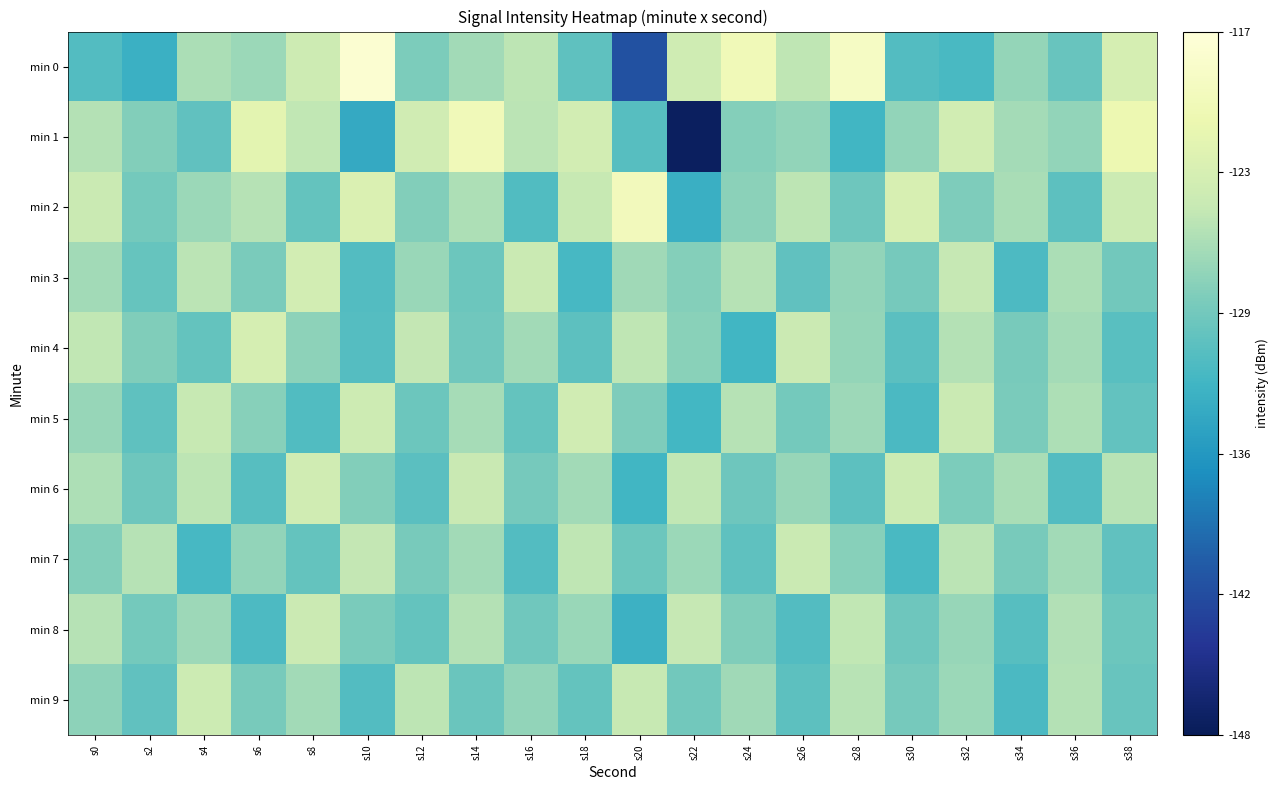

Which series has the largest total across all categories?

min 2